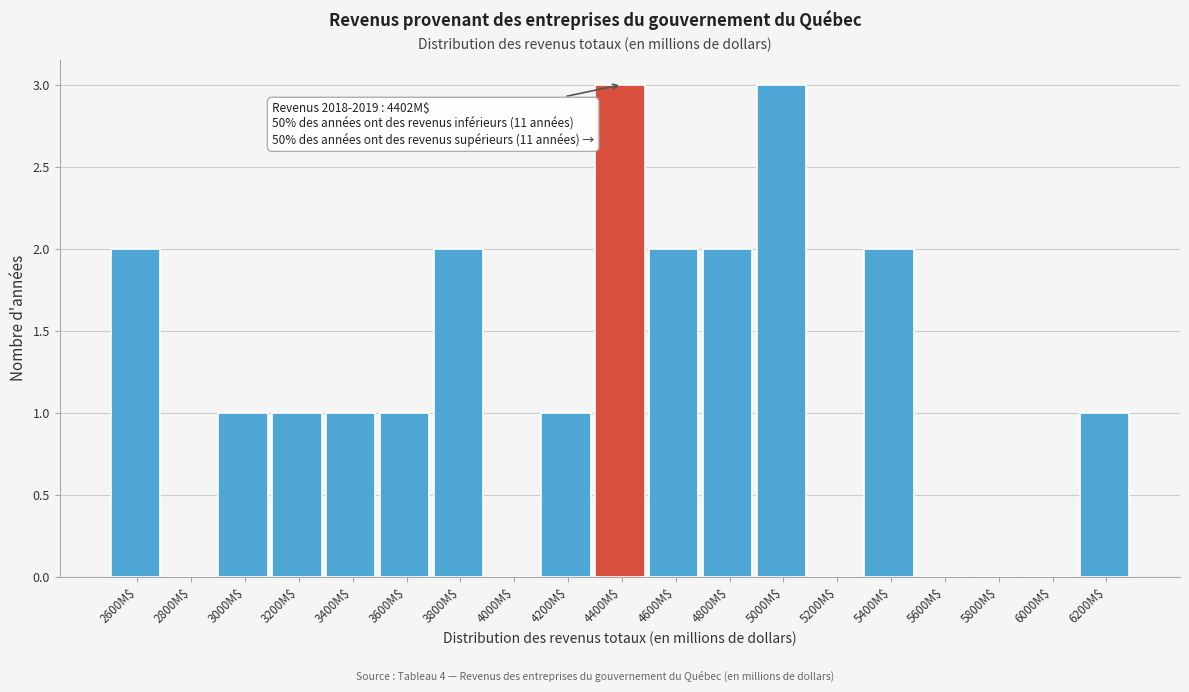

The chart shows a value of 0 at 3000M$. True or false?

False